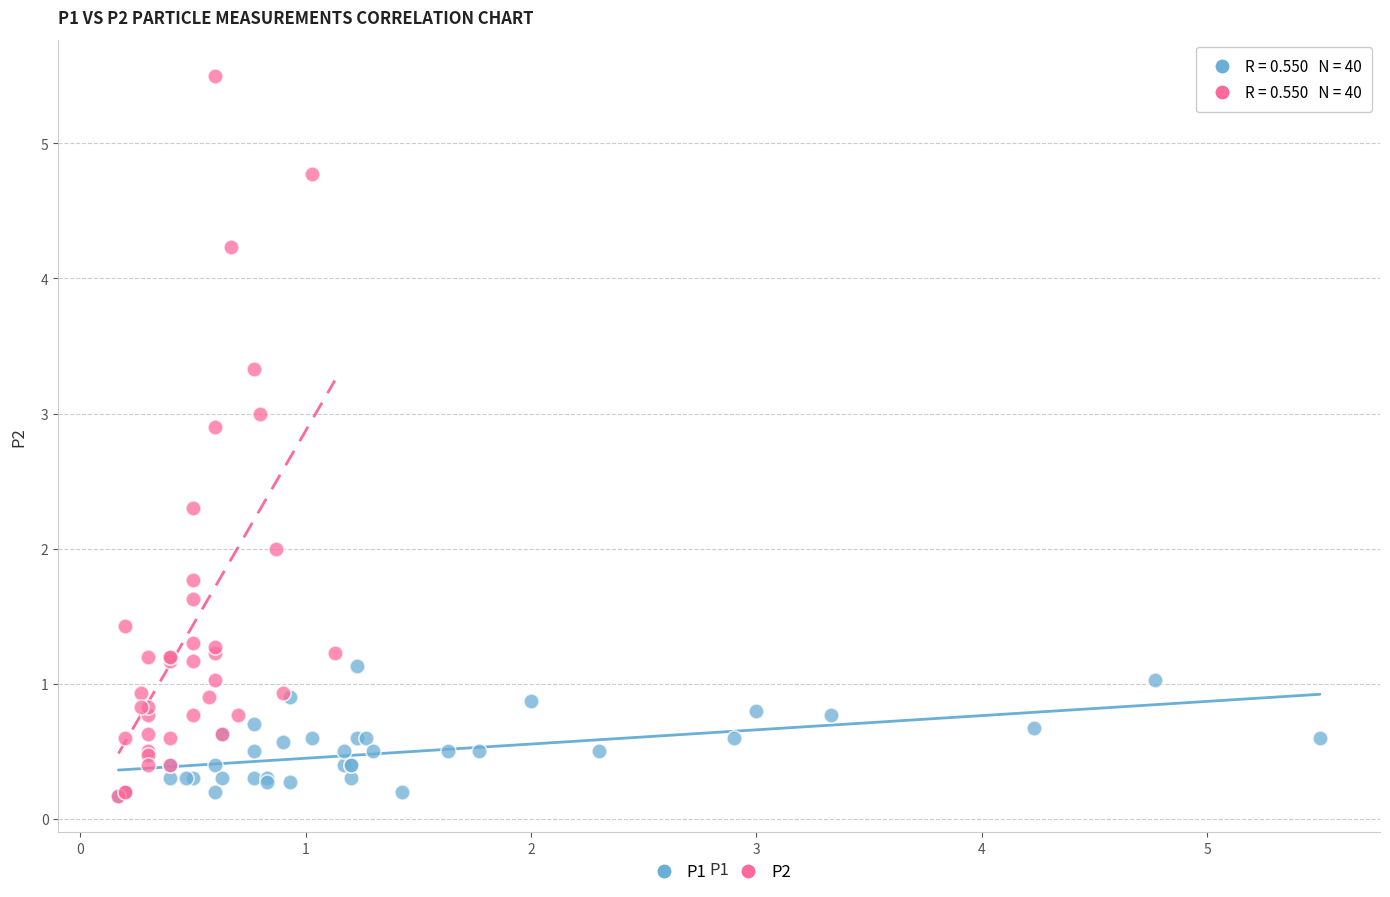

Which series contains the highest Y value?

P2